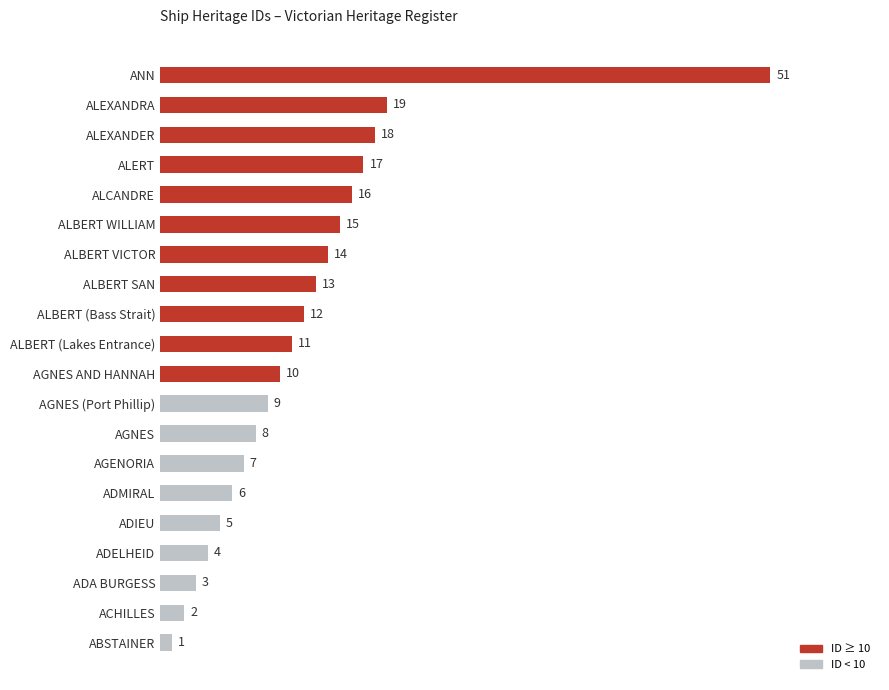

How many categories are shown in the chart?

20